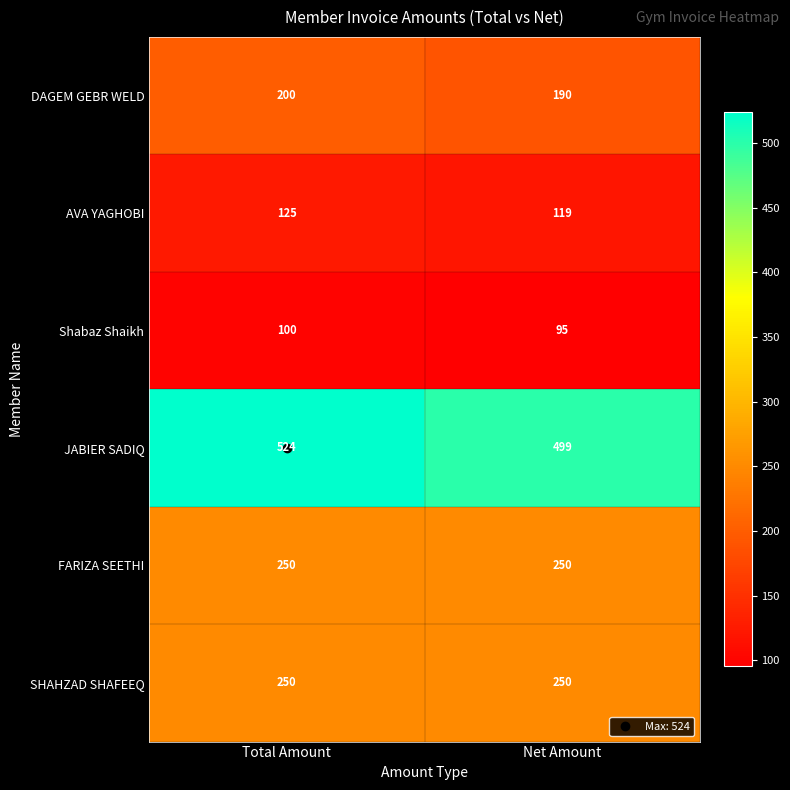

Rank the categories by JABIER SADIQ value from highest to lowest.

Total Amount, Net Amount